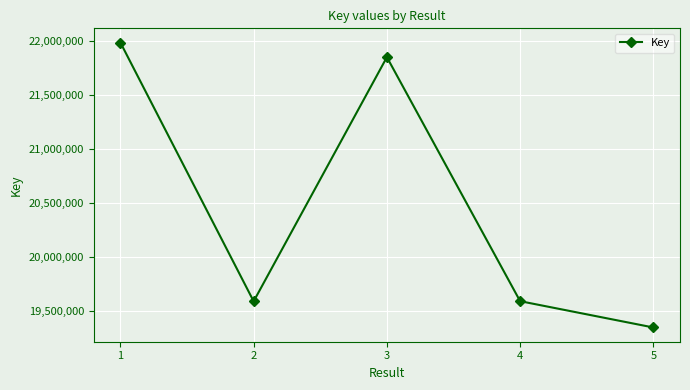

Is it true that the value at 2 is 10979361?

False